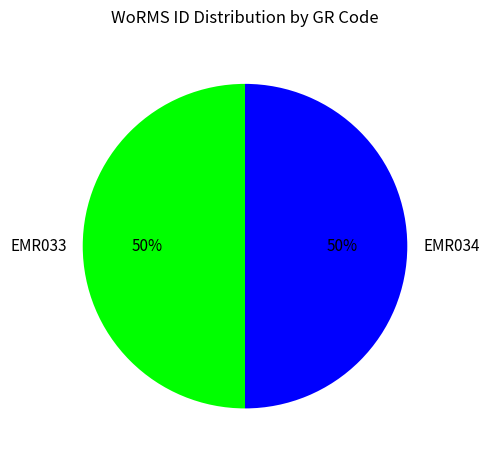

Combined, do EMR033 and EMR034 account for over 50%?

Yes